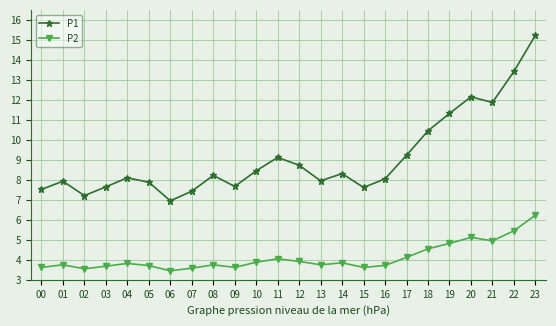

How many series are shown in this chart?

2